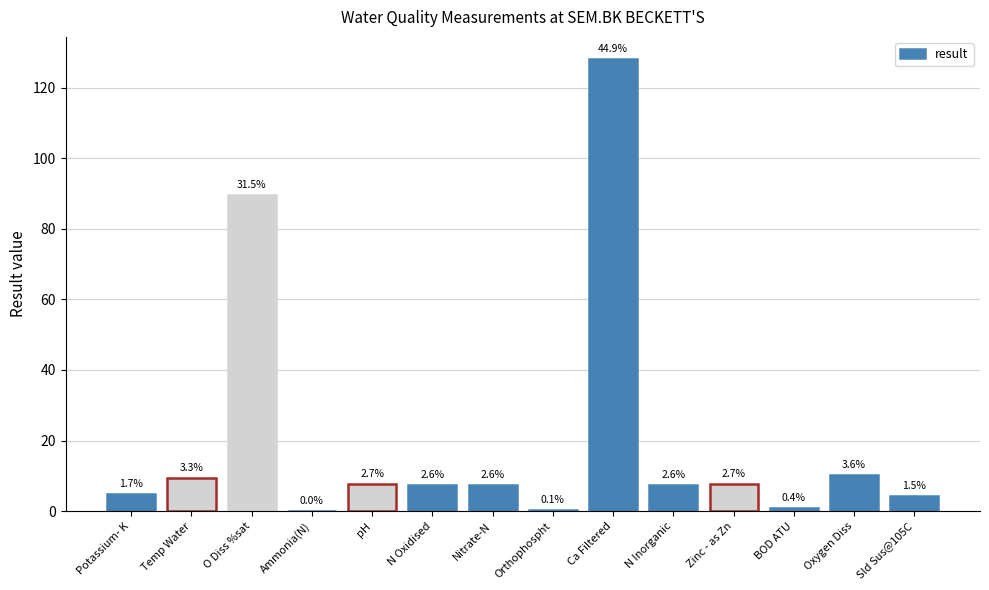

What is the ratio of the value at N Oxidised to the value at Zinc - as Zn?

0.9